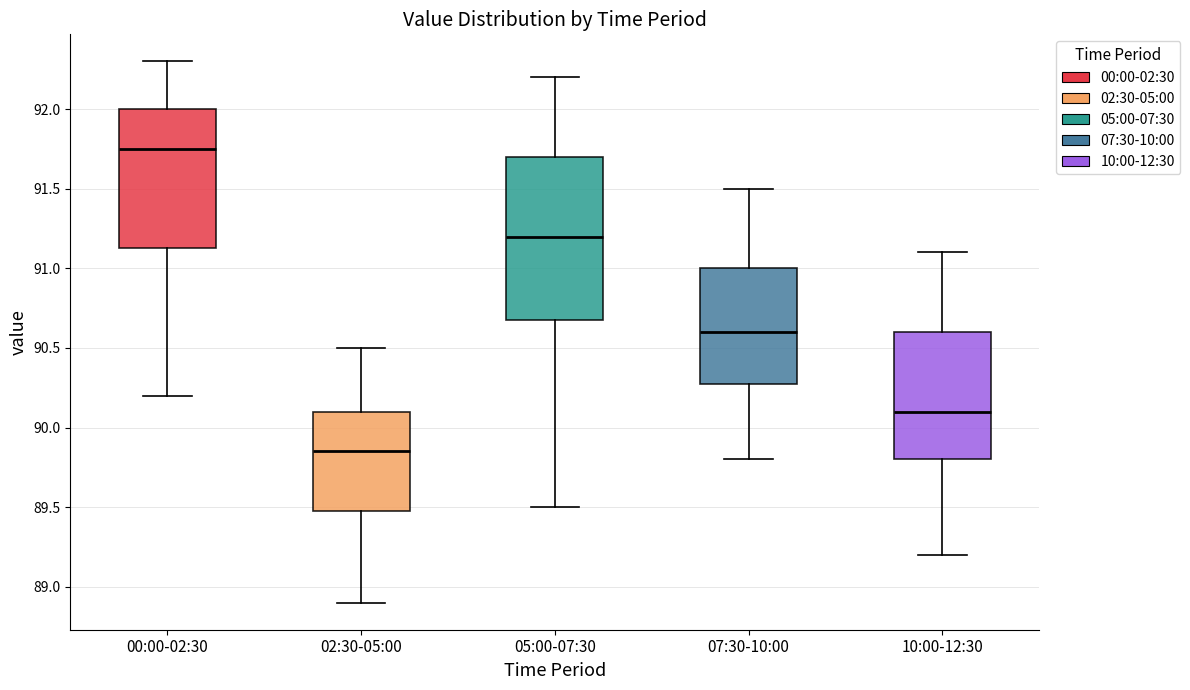

Reading left to right, read every box against the y-axis: the position of its median line, the range the box covers, and the ends of its whiskers. The values are not printed on the chart, so give them approximately, as read against the axis.

00:00-02:30: median 91.75, box 91.15 to 92.00, whiskers 90.20 to 92.30
02:30-05:00: median 89.85, box 89.50 to 90.10, whiskers 88.90 to 90.50
05:00-07:30: median 91.20, box 90.70 to 91.70, whiskers 89.50 to 92.20
07:30-10:00: median 90.60, box 90.30 to 91.00, whiskers 89.80 to 91.50
10:00-12:30: median 90.10, box 89.80 to 90.60, whiskers 89.20 to 91.10